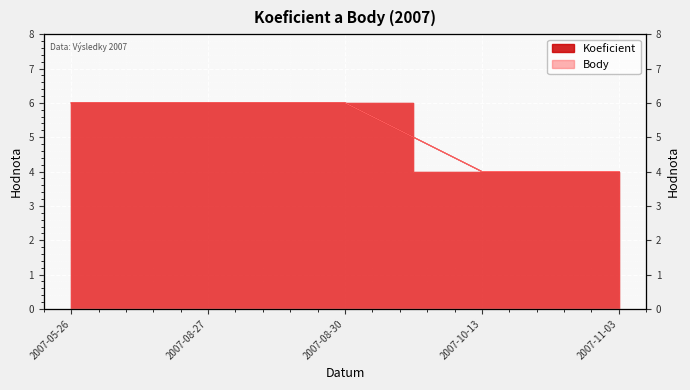

Which category has the lowest value across all series?

2007-10-13